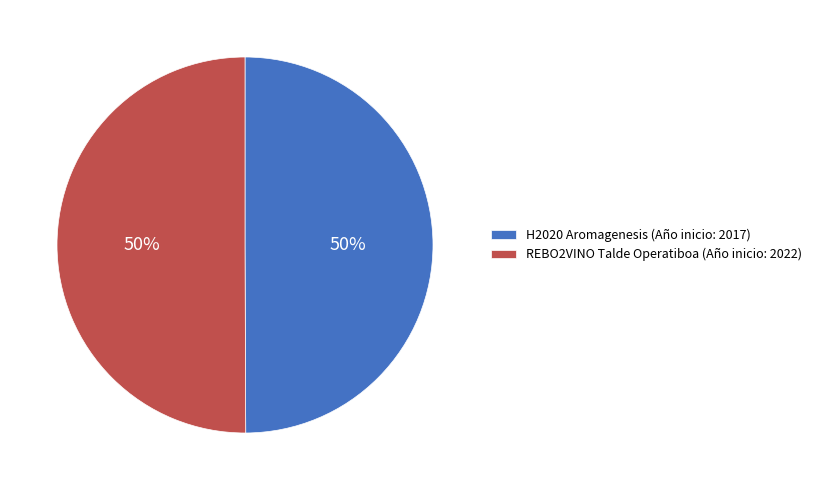

True or false: REBO2VINO Talde Operatiboa (Año inicio: 2022) accounts for 43% of the total.

False